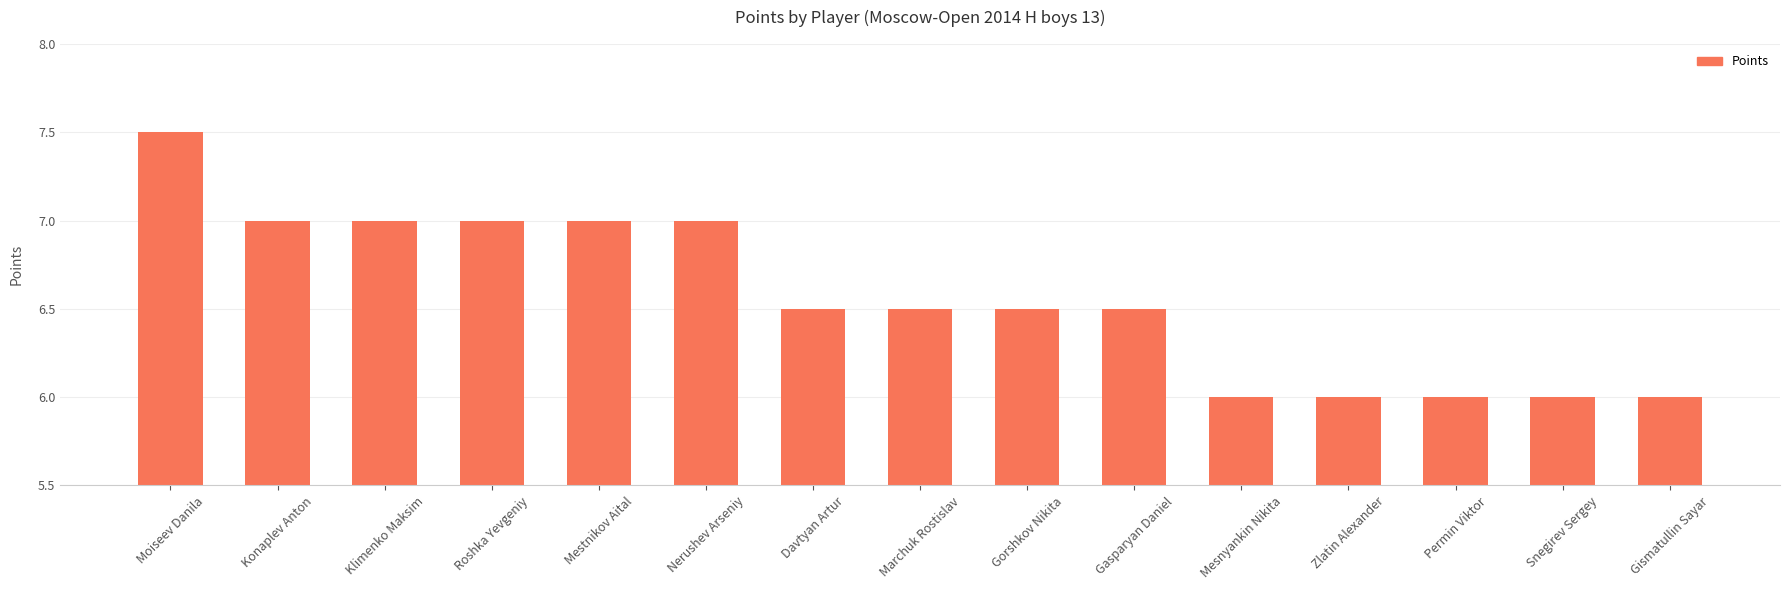

Read the value at Marchuk Rostislav.

6.5